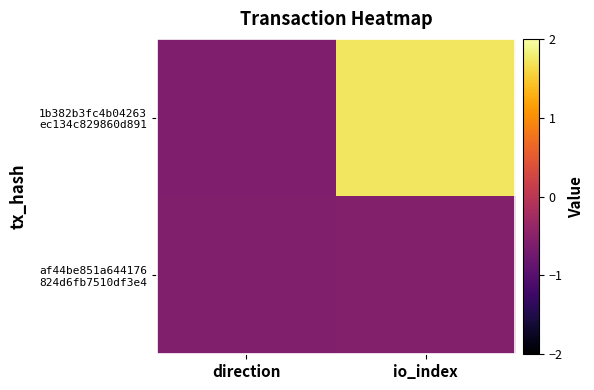

Which series has the largest total across all categories?

1b382b3fc4b04263 ec134c829860d891